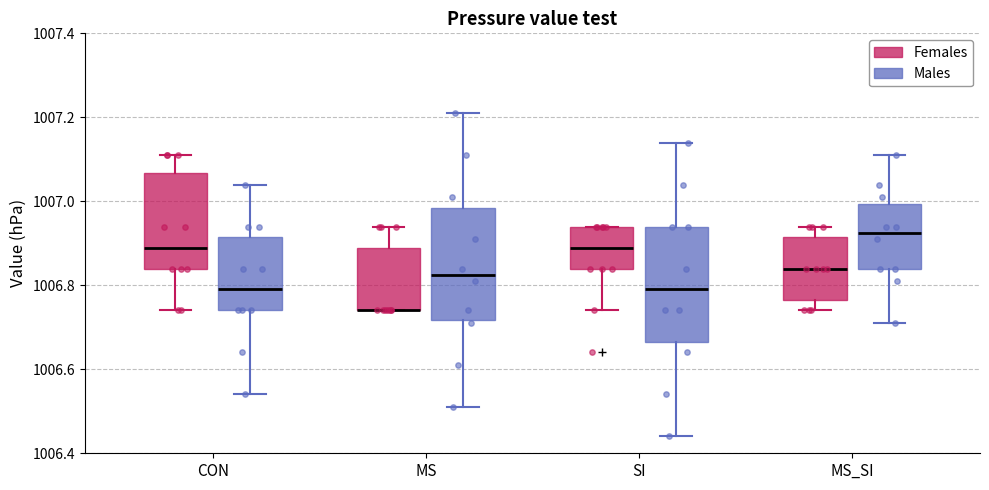

Reading left to right, read every box against the y-axis: the position of its median line, the range the box covers, and the ends of its whiskers. The values are not printed on the chart, so give them approximately, as read against the axis.

CON (Females): median 1006.90, box 1006.84 to 1007.06, whiskers 1006.74 to 1007.12
CON (Males): median 1006.80, box 1006.74 to 1006.92, whiskers 1006.54 to 1007.04
MS (Females): median 1006.74 (drawn on the box's lower edge), box 1006.74 to 1006.90, whiskers 1006.74 to 1006.94
MS (Males): median 1006.82, box 1006.72 to 1006.98, whiskers 1006.52 to 1007.22
SI (Females): median 1006.90, box 1006.84 to 1006.94, whiskers 1006.74 to 1006.94
SI (Males): median 1006.80, box 1006.66 to 1006.94, whiskers 1006.44 to 1007.14
MS_SI (Females): median 1006.84, box 1006.76 to 1006.92, whiskers 1006.74 to 1006.94
MS_SI (Males): median 1006.92, box 1006.84 to 1007.00, whiskers 1006.72 to 1007.12